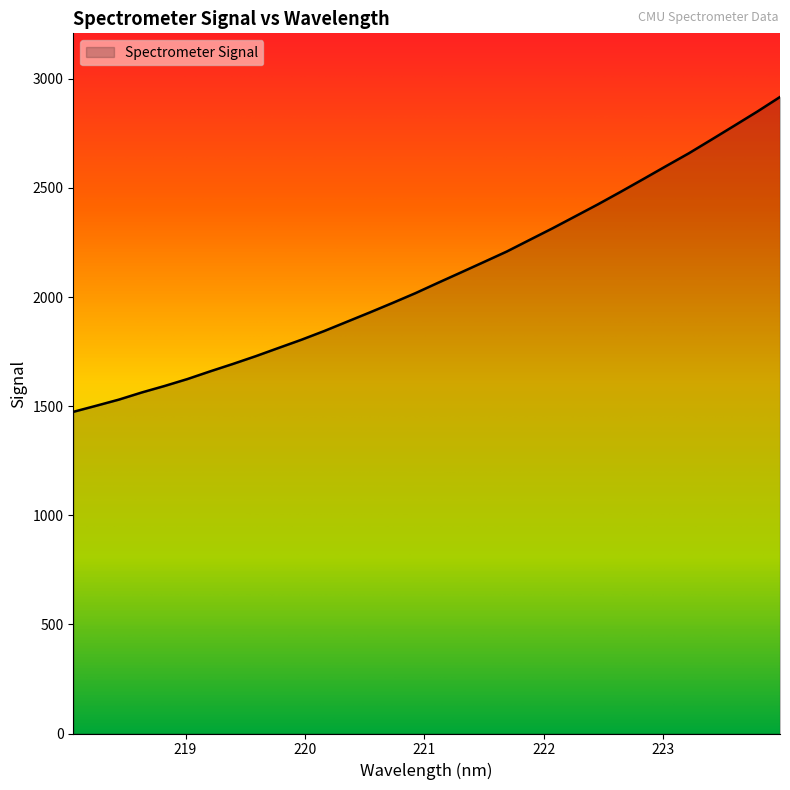

What is the smallest value displayed?

1474.0